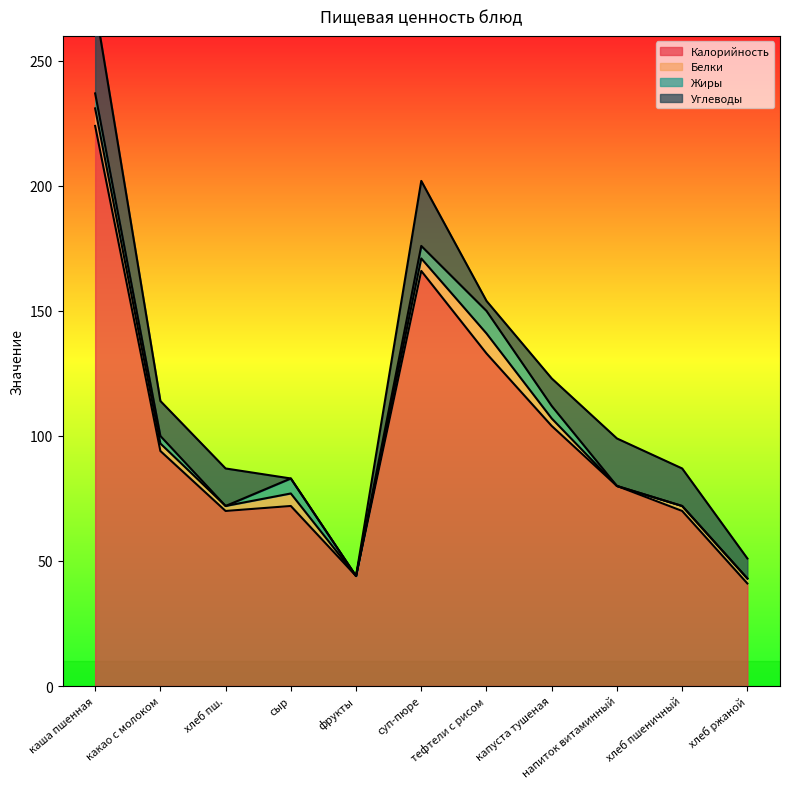

Count the Жиры values in the range 0 to 6.

10